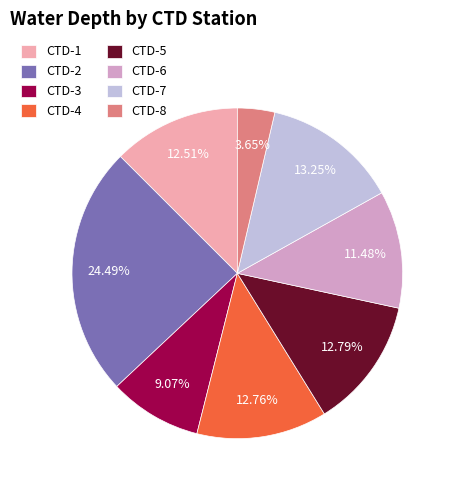

Is CTD-2 the majority of the pie?

No